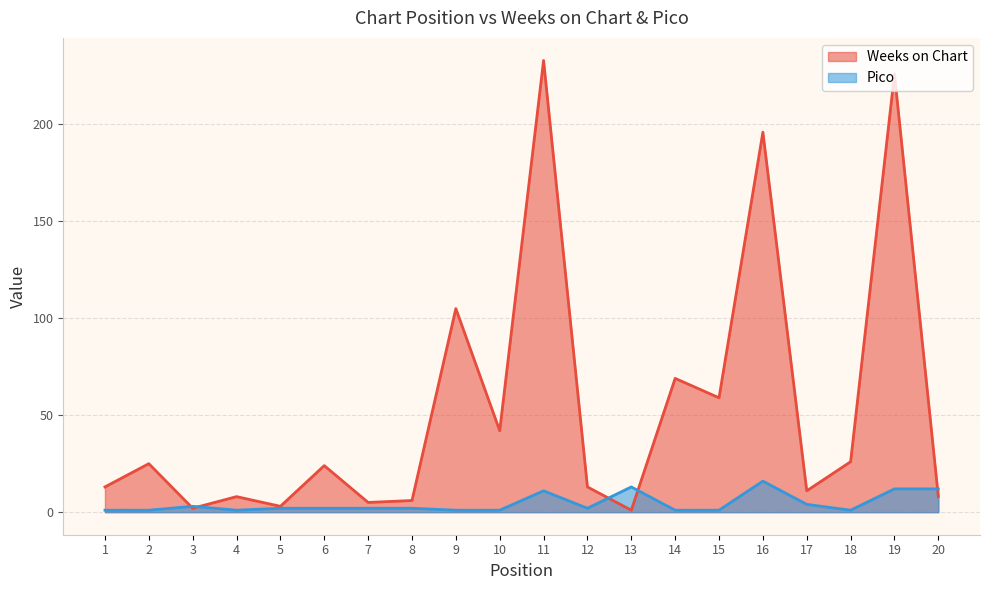

In Weeks on Chart, how many points are lower than both neighbors (excluding endpoints)?

7